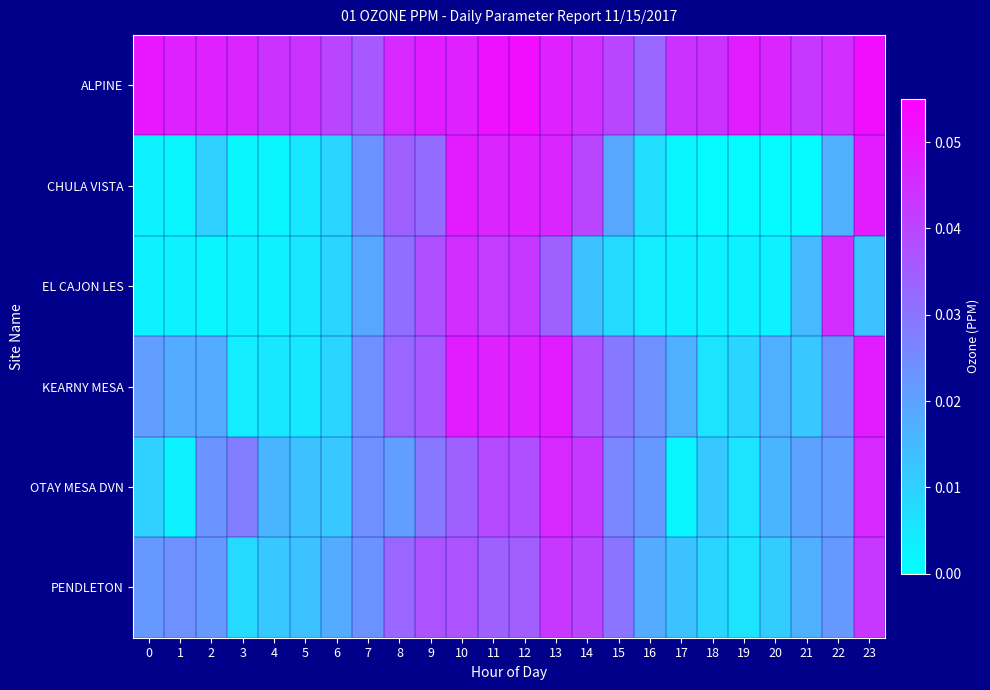

What is the maximum value shown in the chart?

0.1